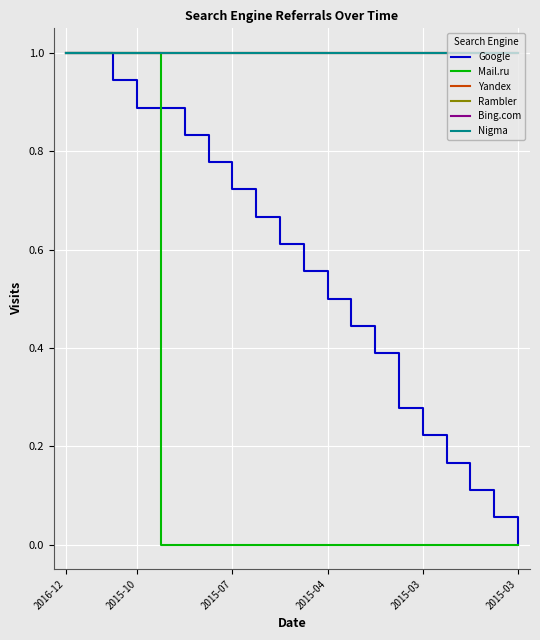

Does the chart have visible grid lines?

Yes